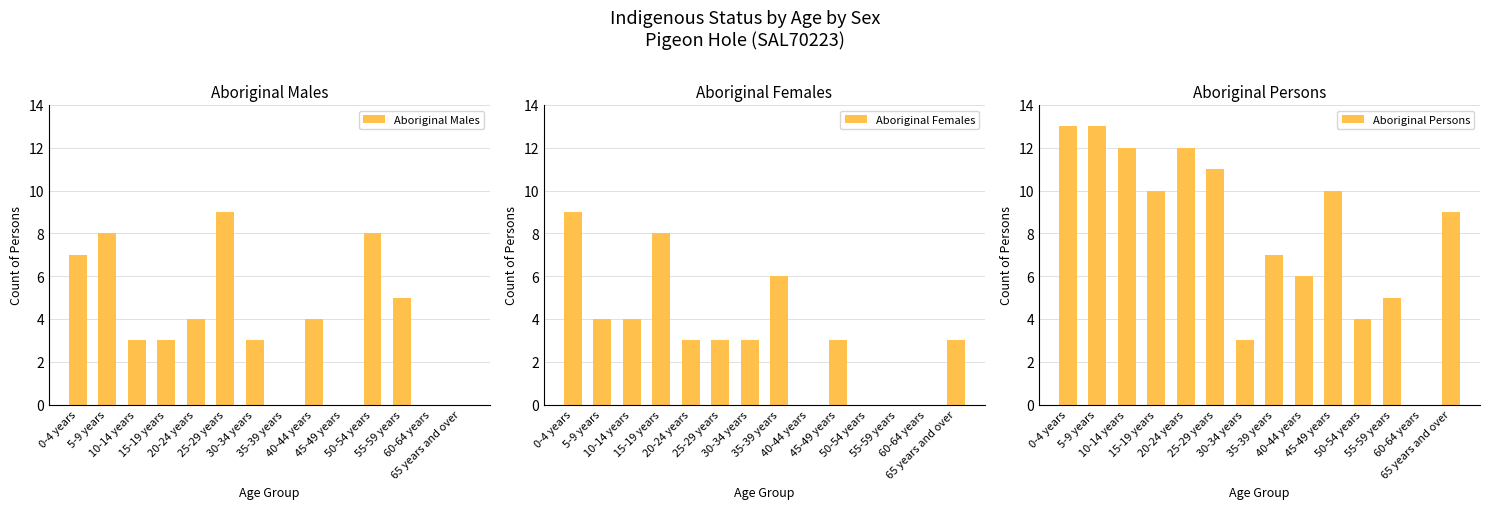

How many values in the Aboriginal Persons series are below 10?

7